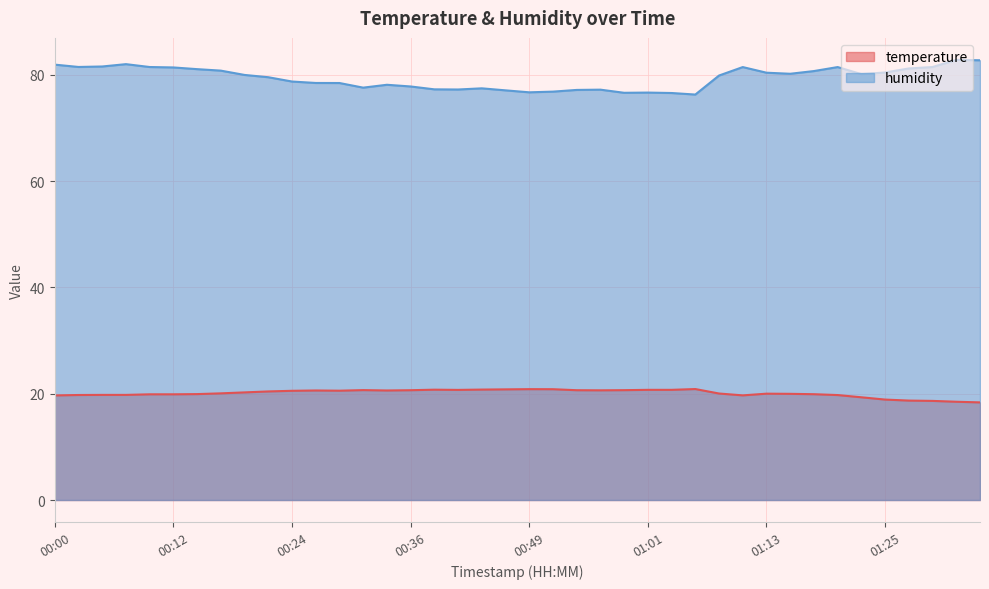

Where is the first local maximum for humidity?

00:07